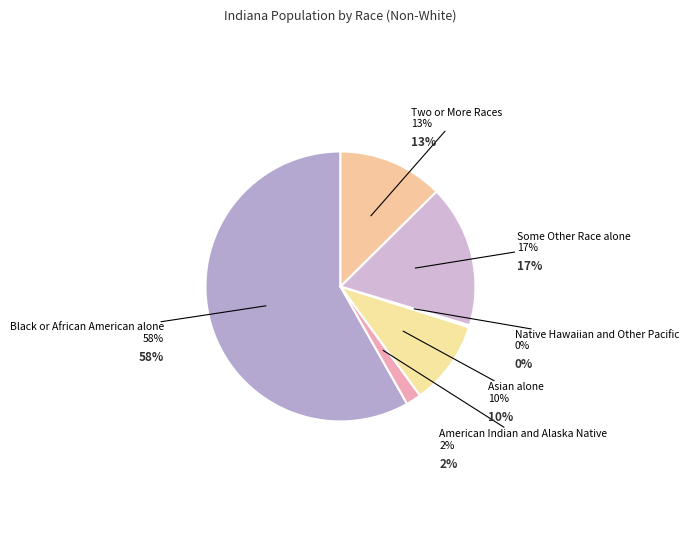

To the nearest percent, what is the combined percentage of Black or African American alone and Two or More Races?

71%